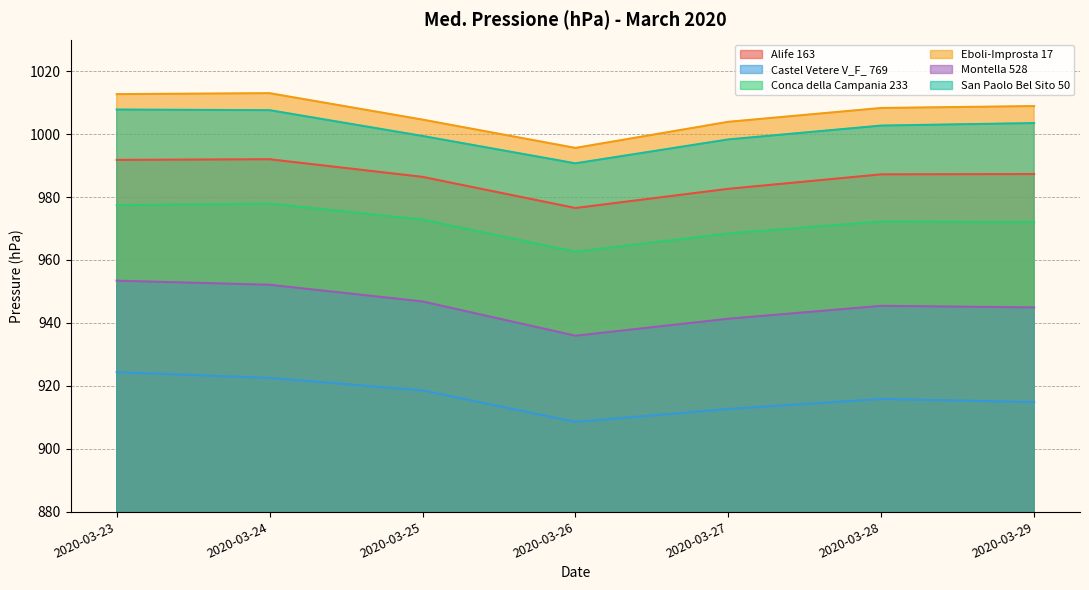

In Castel Vetere V_F_ 769, how many points are lower than both neighbors (excluding endpoints)?

1